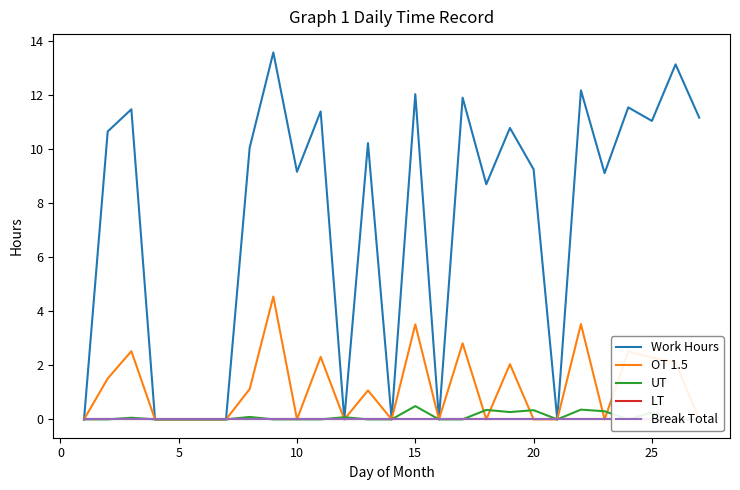

True or false: OT 1.5 and LT intersect in this chart.

False